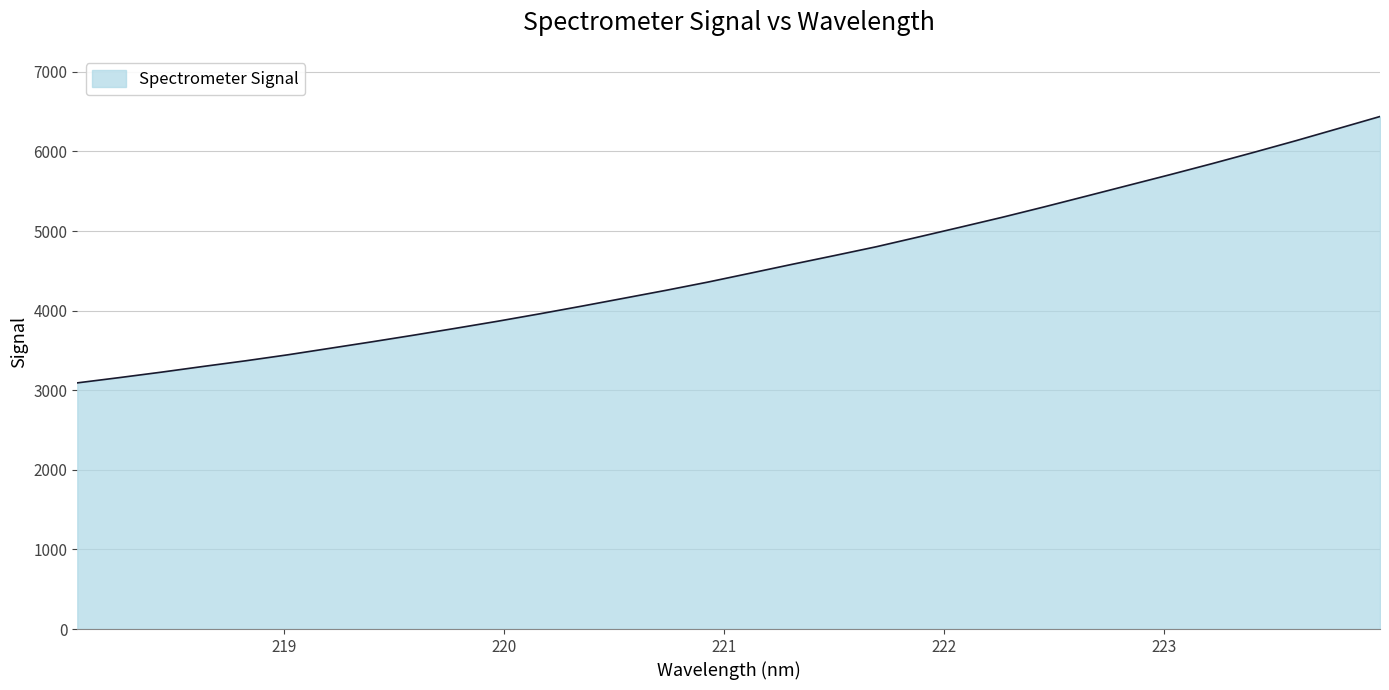

What is the greatest value displayed?

6439.5